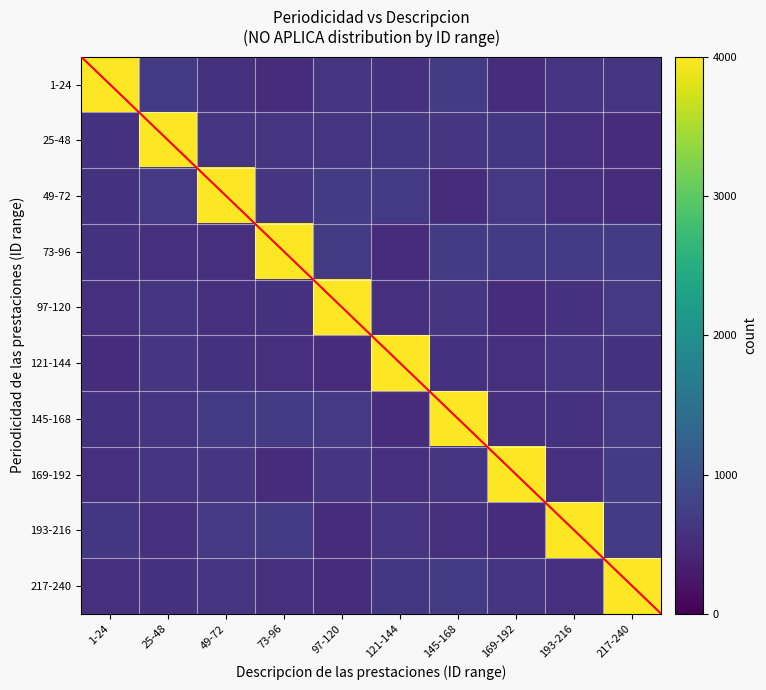

How many distinct data groups are displayed?

10